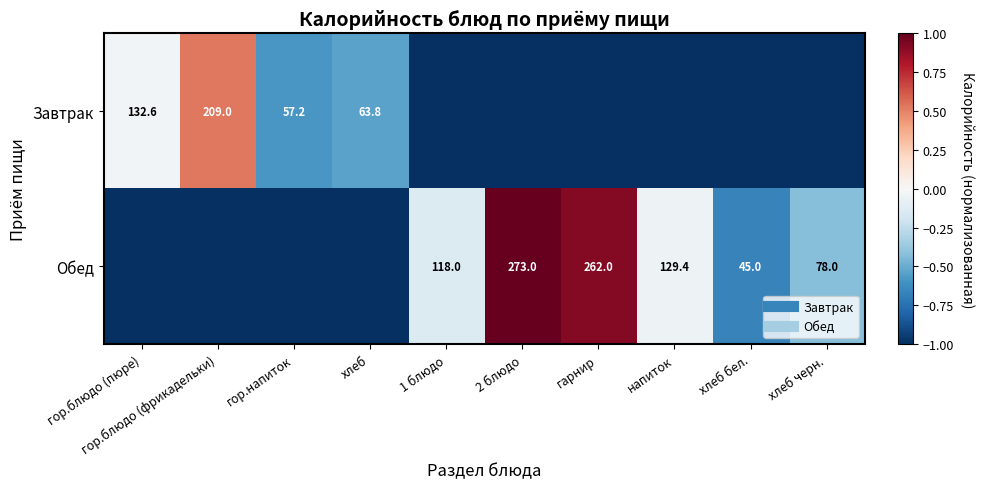

Rank the series by their maximum value, from highest to lowest.

Обед, Завтрак